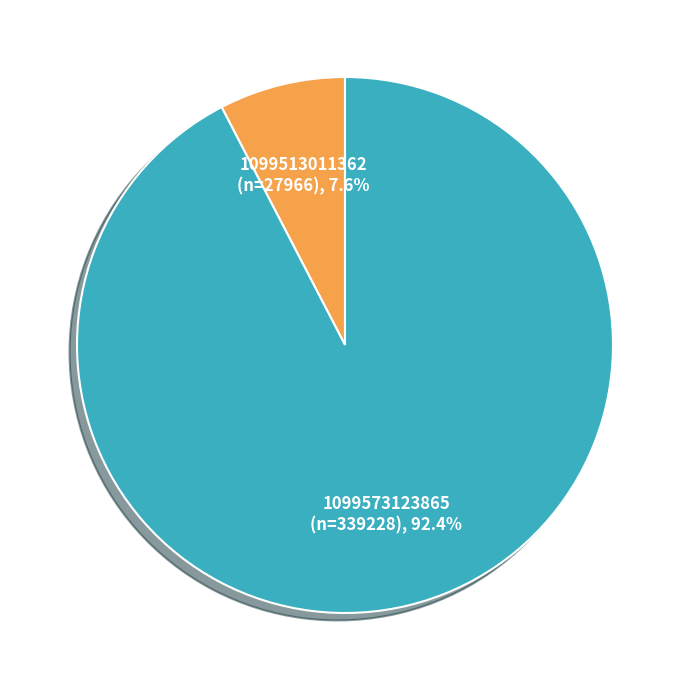

Which has a higher value, 1099573123865 or 1099513011362?

1099573123865